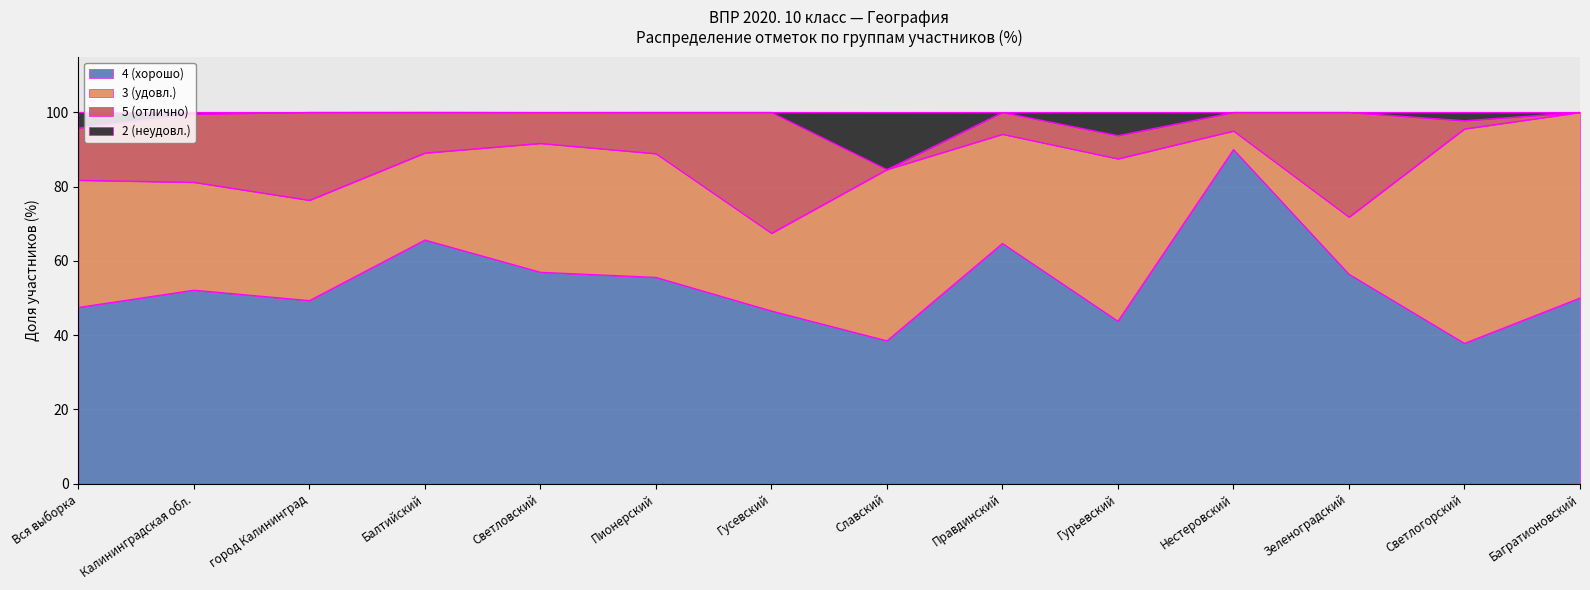

What is the label of the 6th point from the right?

Правдинский